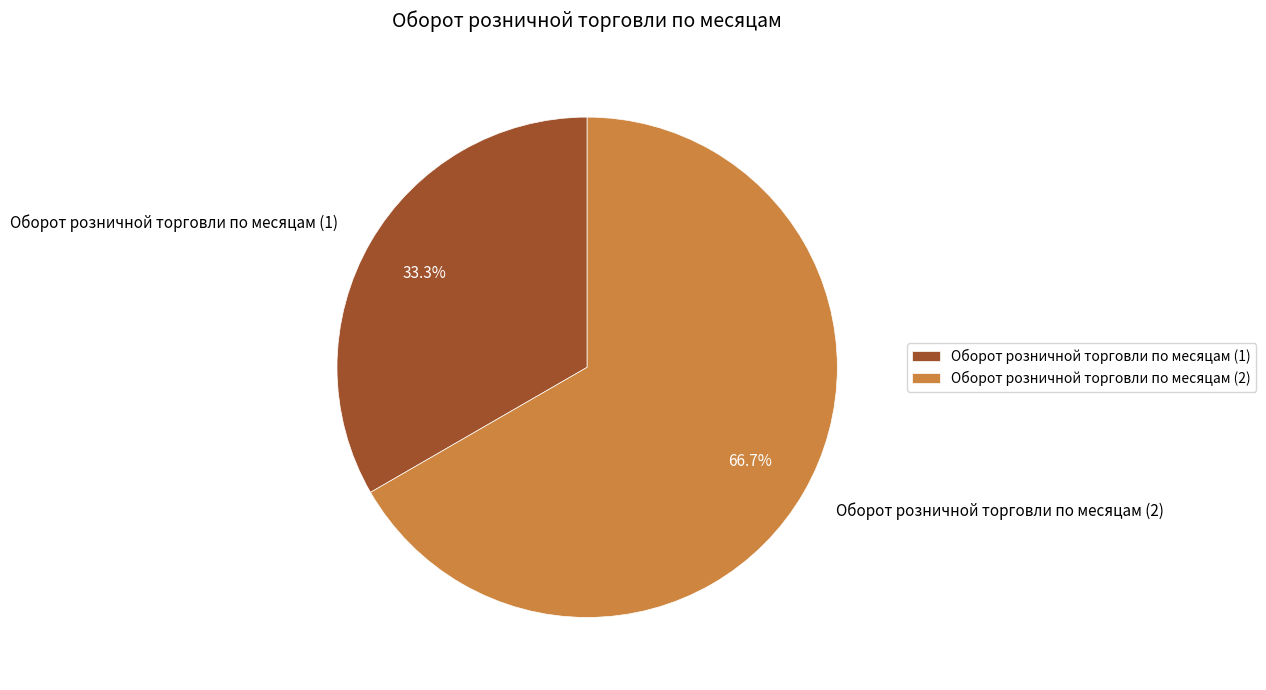

What is the total percentage of Оборот розничной торговли по месяцам (1) and Оборот розничной торговли по месяцам (2)?

100.0%